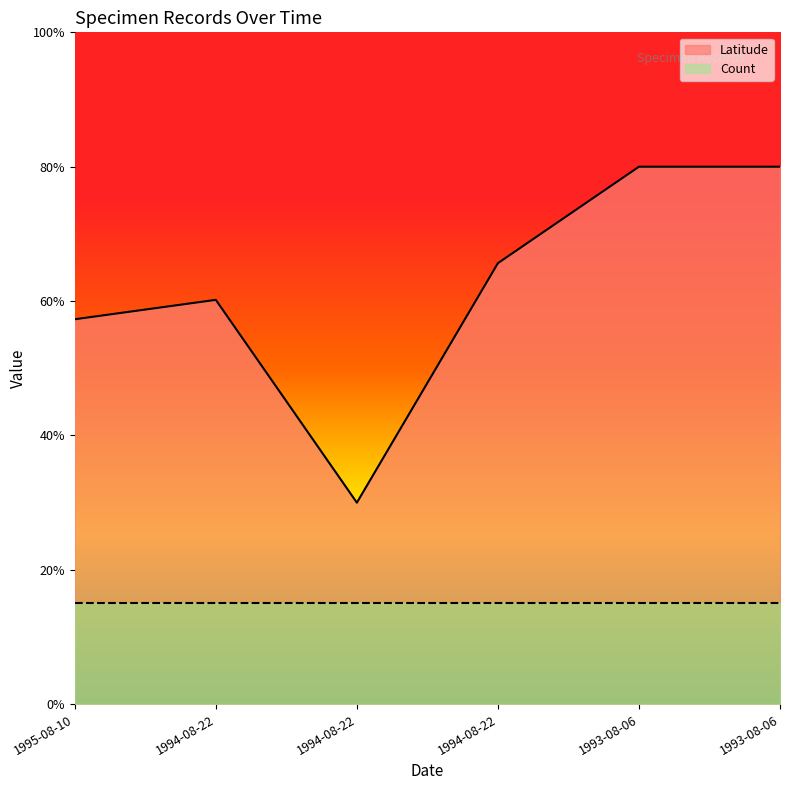

True or false: the data has more than 1 interior local peaks.

False